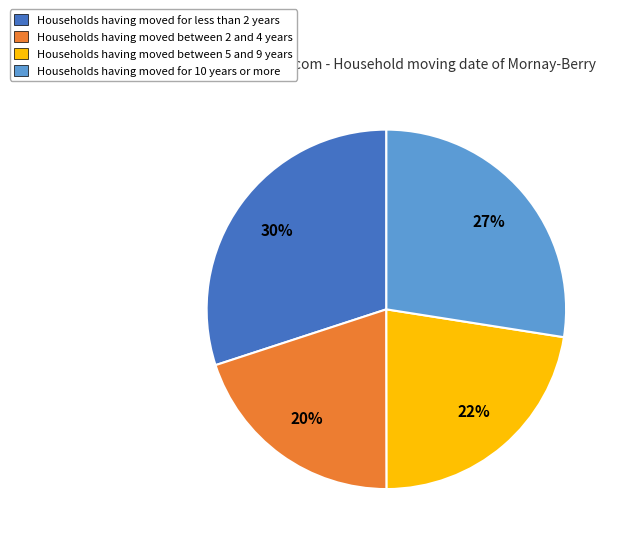

Does any single category account for the majority?

No